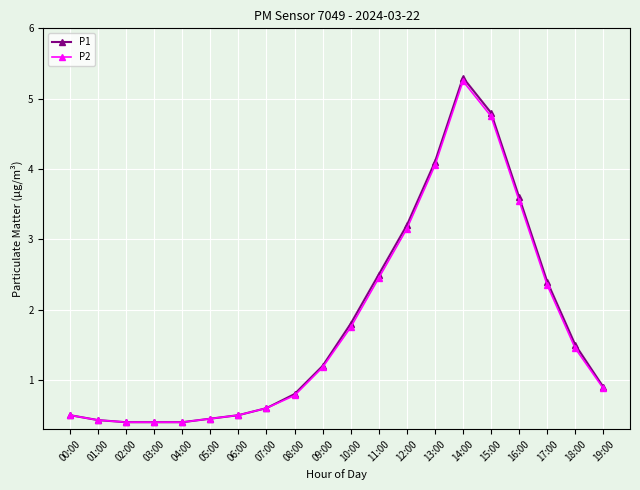

True or false: P2 has more than 0 points higher than both neighbors.

True